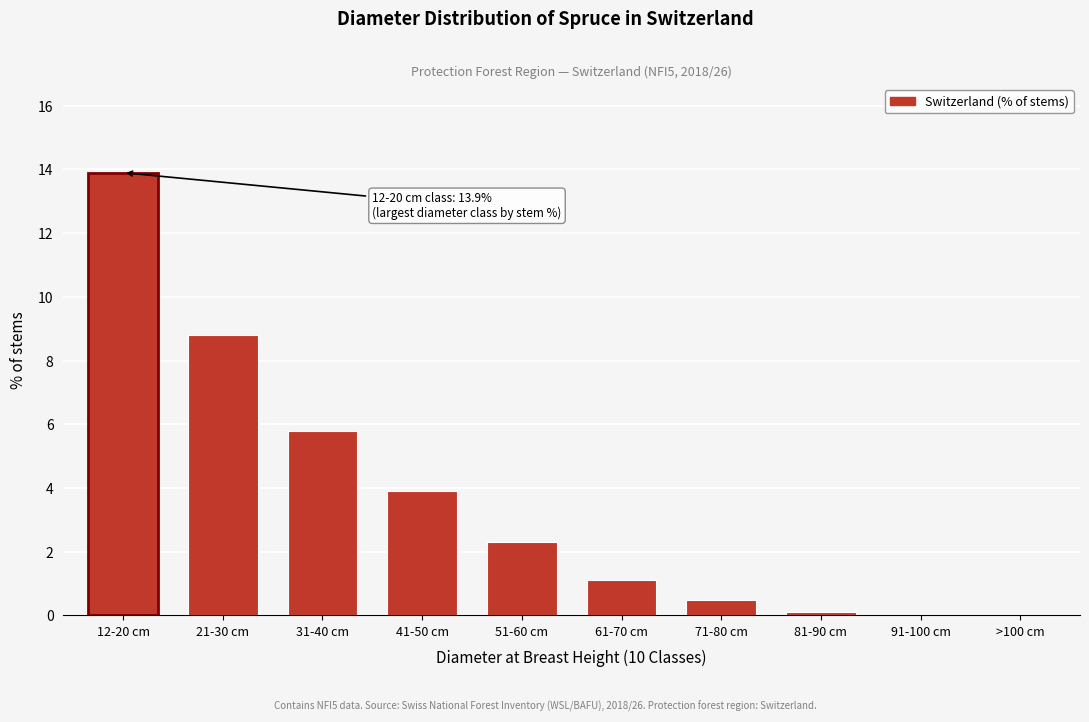

Reading left to right, extract all data points from this chart.

12-20 cm=13.9	21-30 cm=8.8	31-40 cm=5.8	41-50 cm=3.9	51-60 cm=2.3	61-70 cm=1.1	71-80 cm=0.5	81-90 cm=0.1	91-100 cm=0.0	>100 cm=0.0